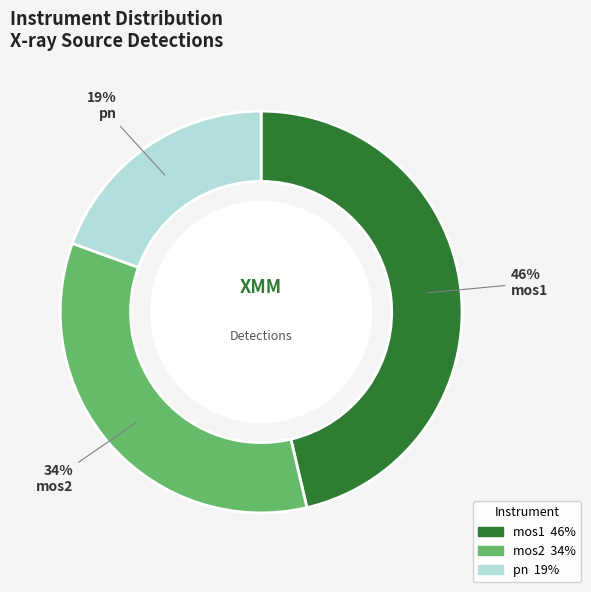

How many slices are in this pie chart?

3